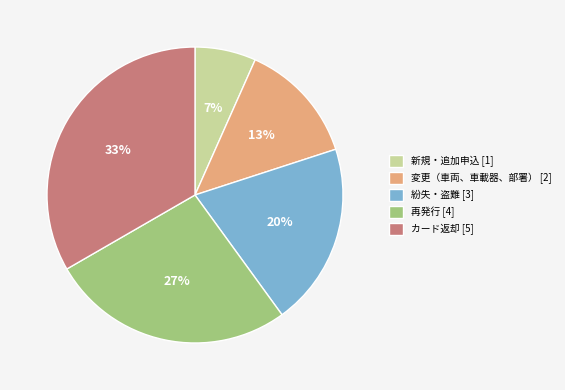

How many segments does this pie chart have?

5